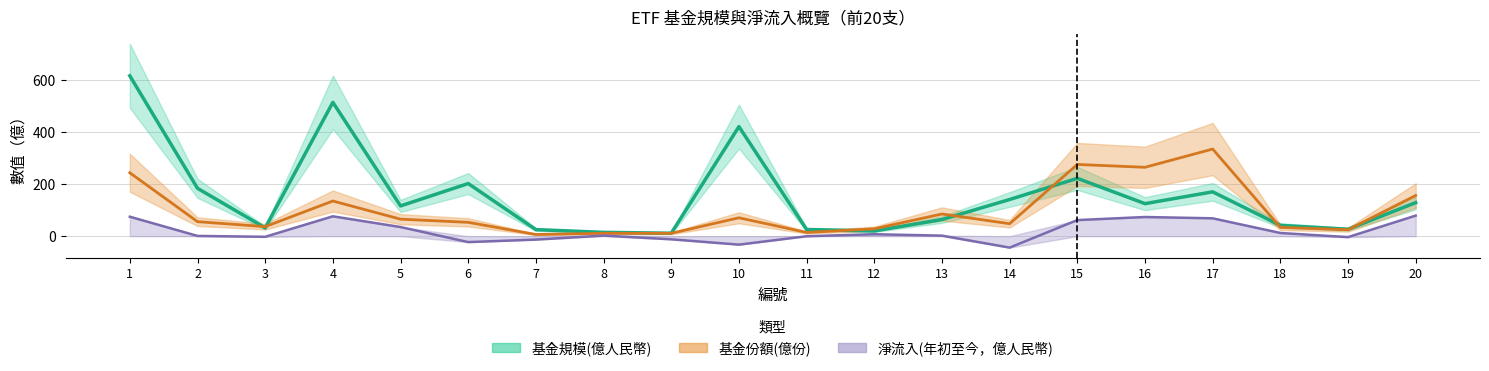

List the labels in order of 淨流入(年初至今，億人民幣) value, smallest first.

14, 10, 6, 7, 9, 19, 3, 11, 2, 13, 8, 12, 18, 5, 15, 17, 16, 1, 4, 20